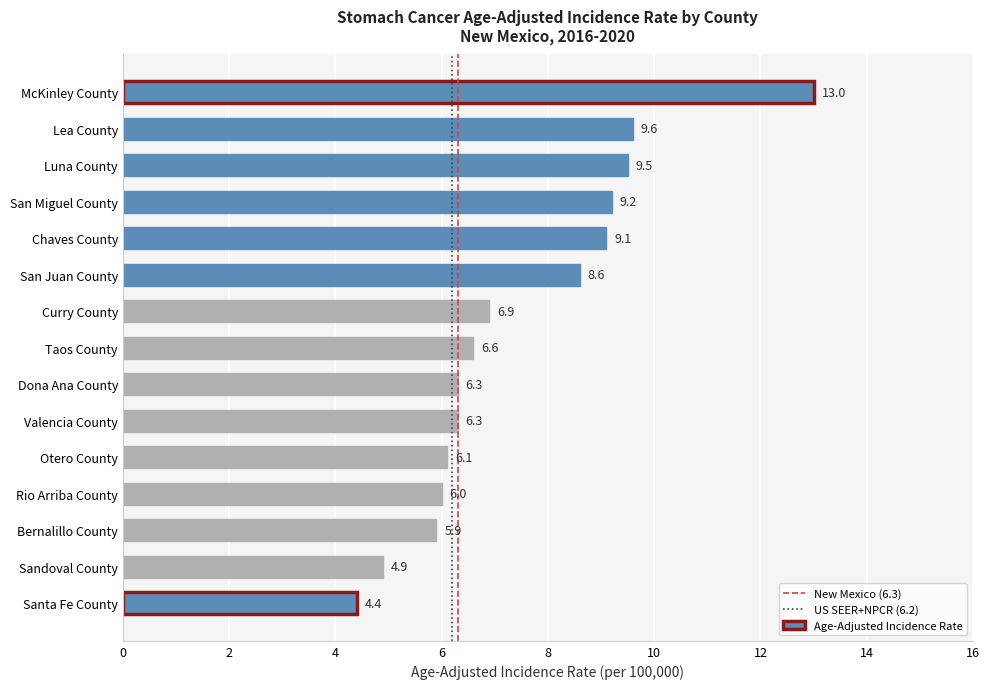

What is the label of the 14th bar from the top?

Sandoval County